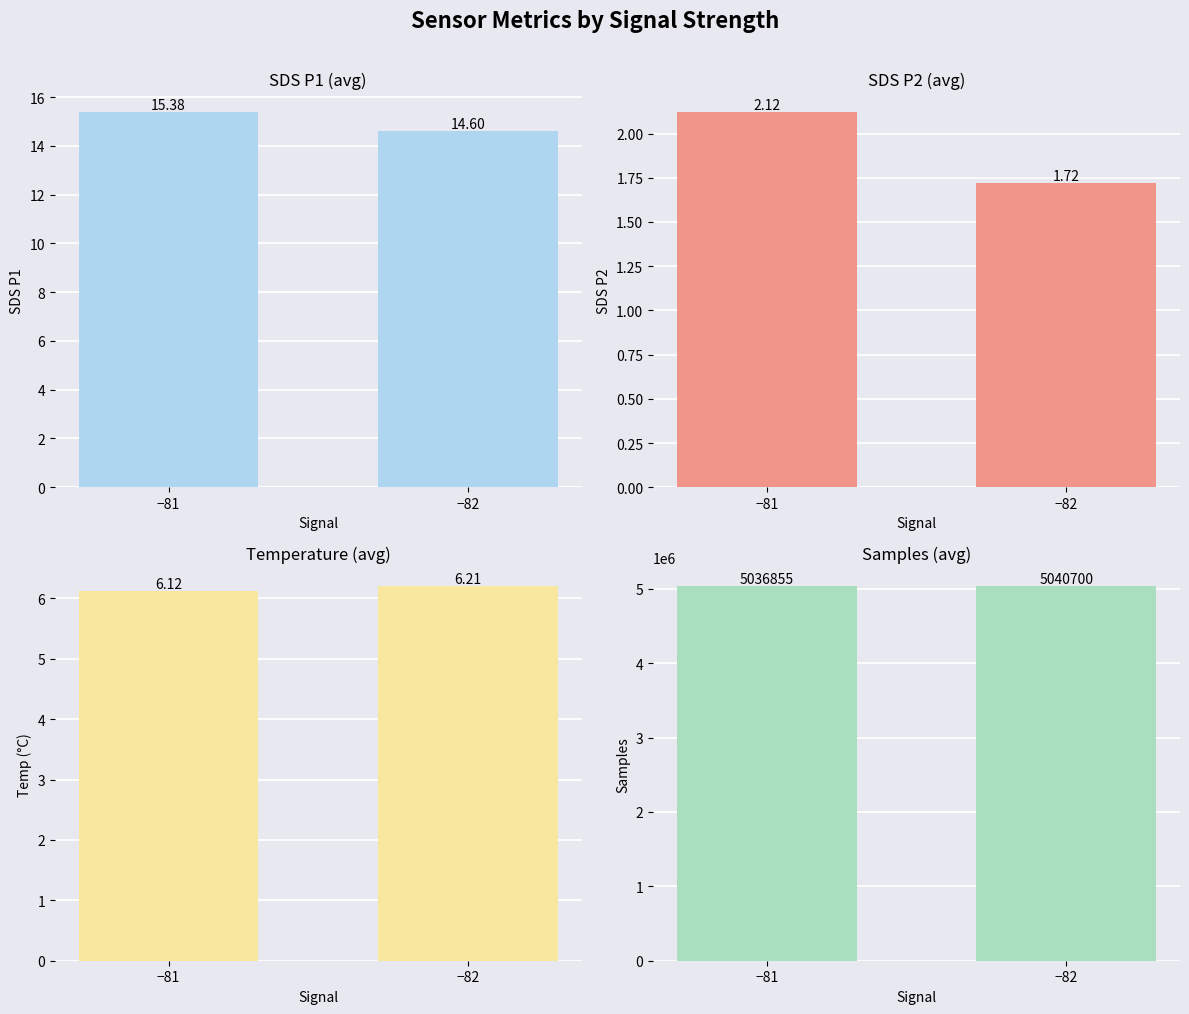

The SDS P2 series shows 1.1 at −81. True or false?

False